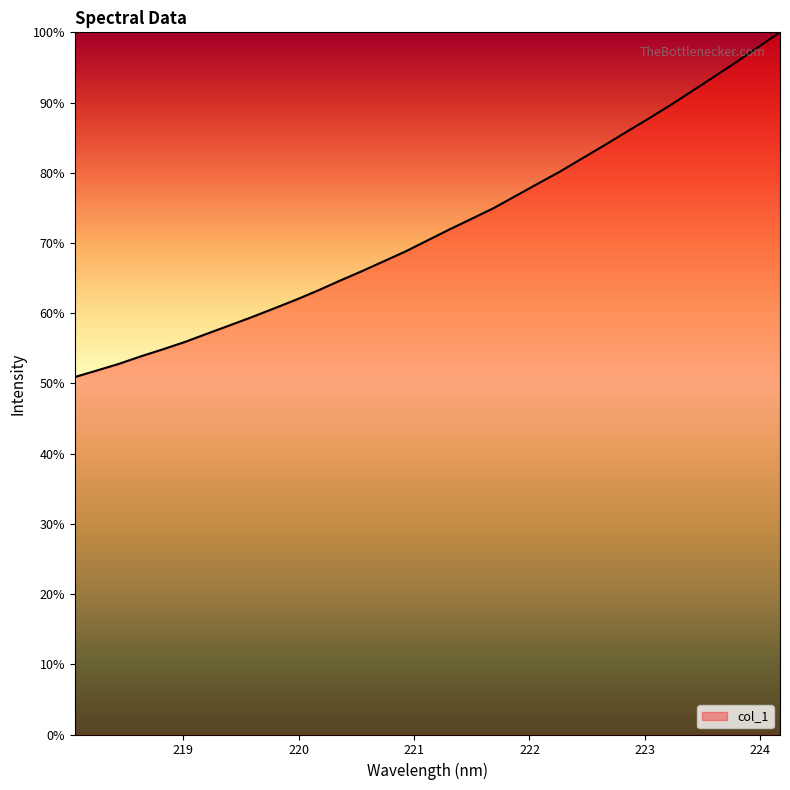

At which label is the value closest to 75?

221.6902